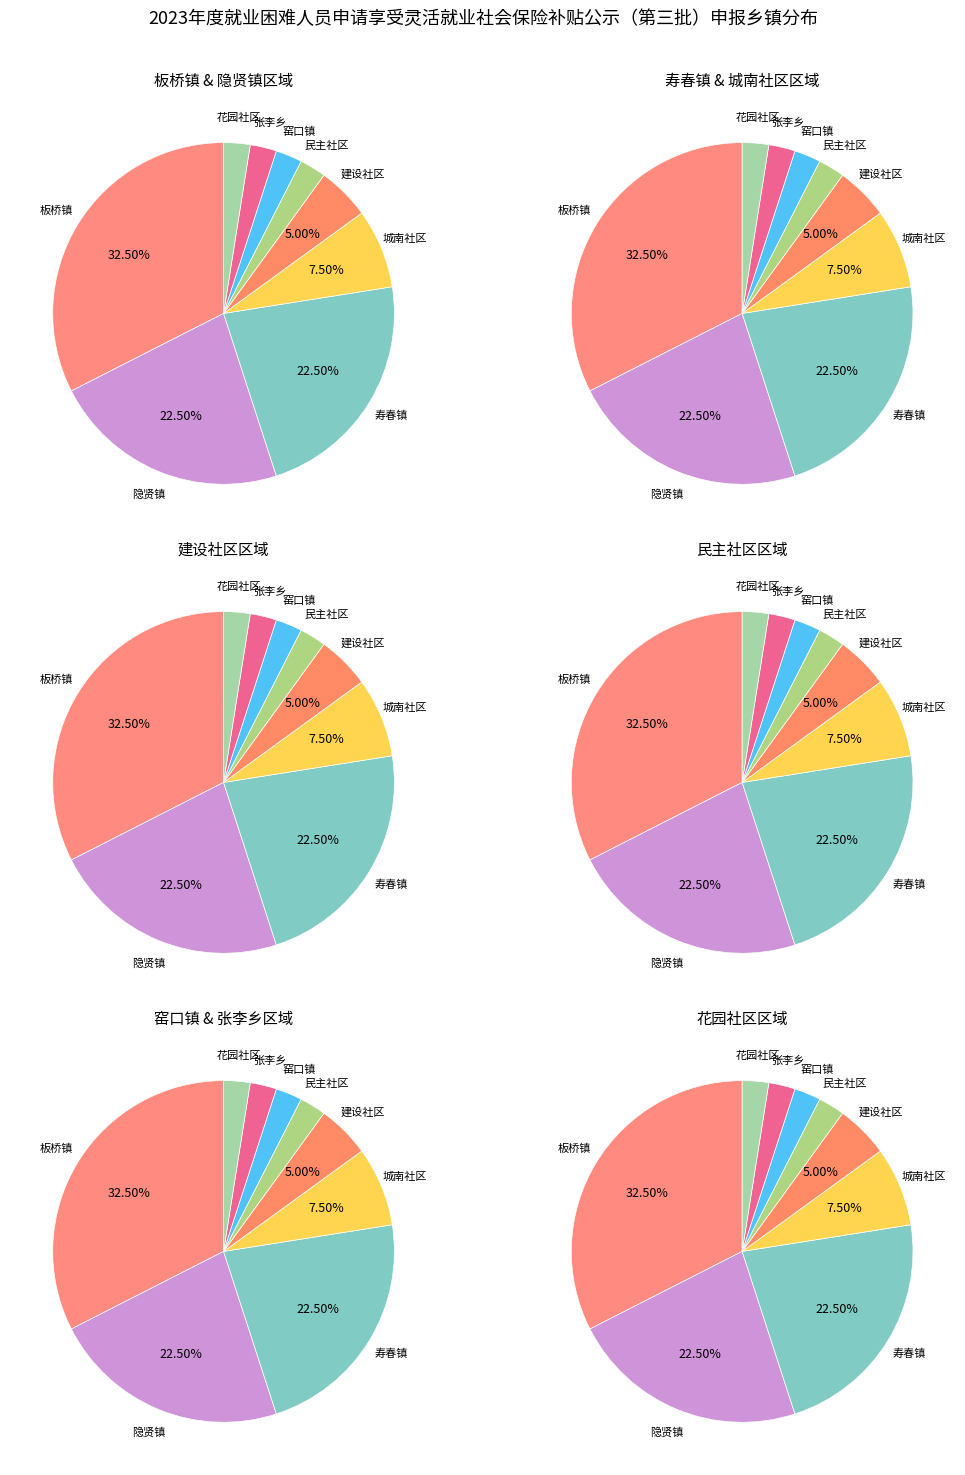

The 隐贤镇 slice represents 22% of the pie. True or false?

True